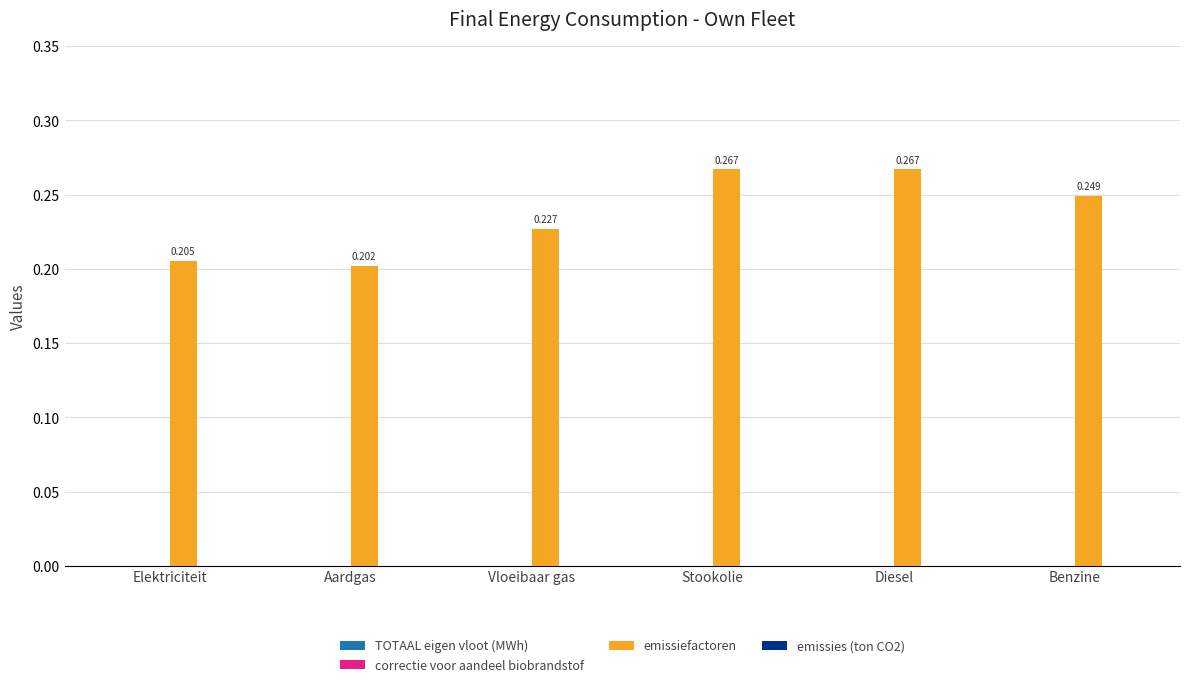

What is the label of the 6th bar from the left?

Benzine